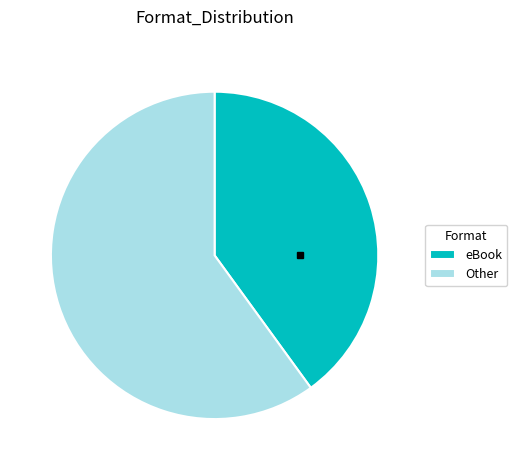

Does eBook represent more than half of the total?

No